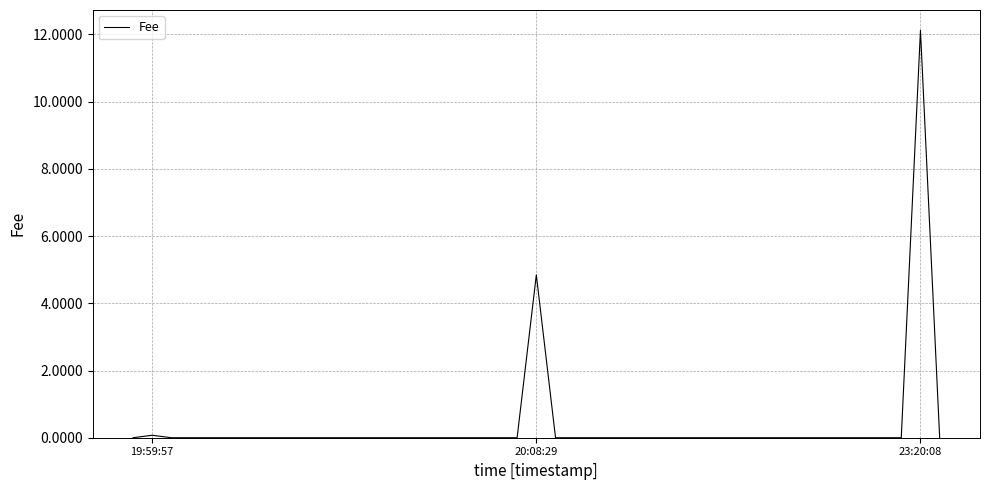

Reading left to right, what are all the values shown in this chart?

0.0	0.1	0.0	0.0	4.8	0.0	0.0	12.1	0.0